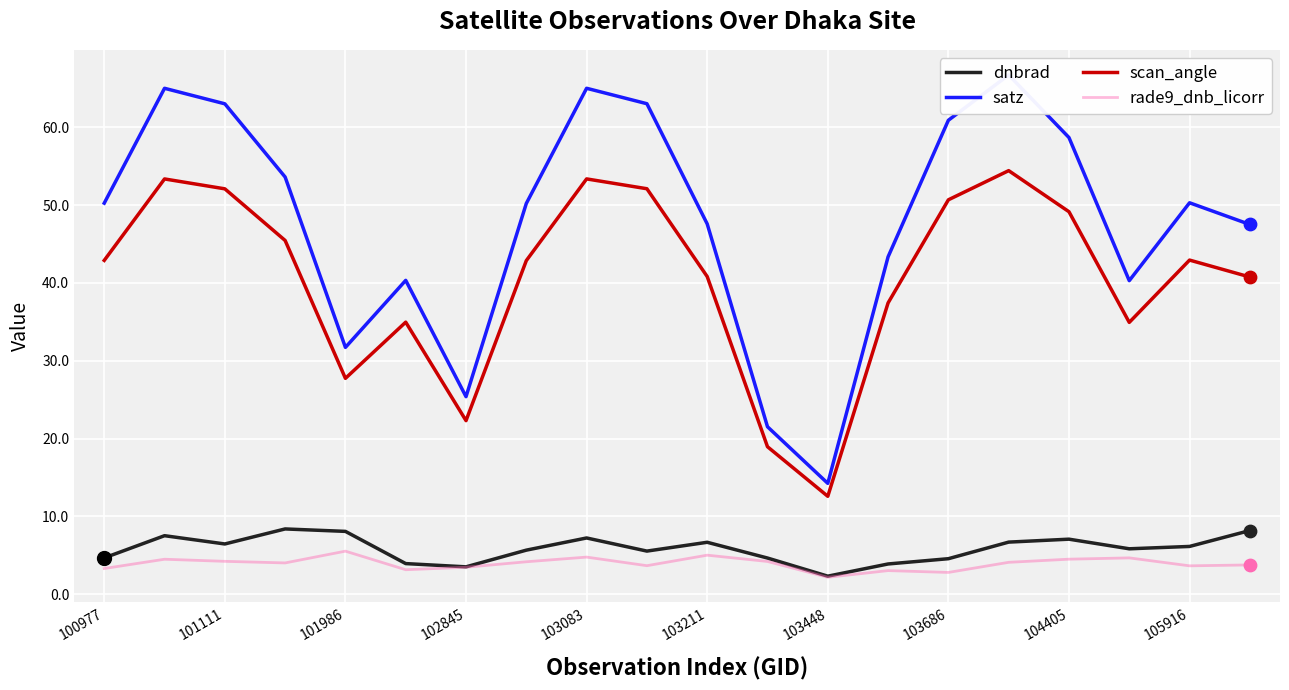

True or false: dnbrad and scan_angle cross at least once.

False